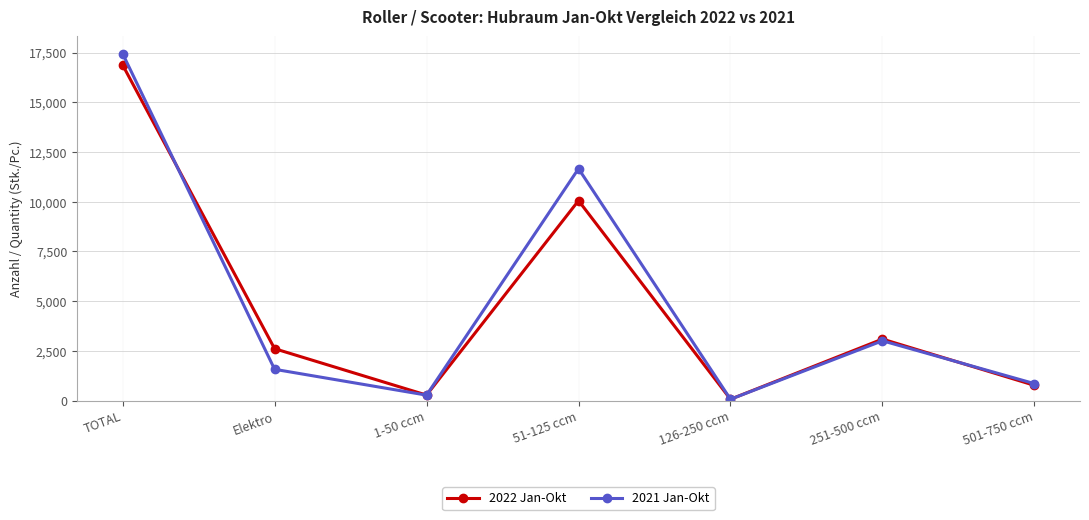

Which series has the largest total across all categories?

2021 Jan-Okt